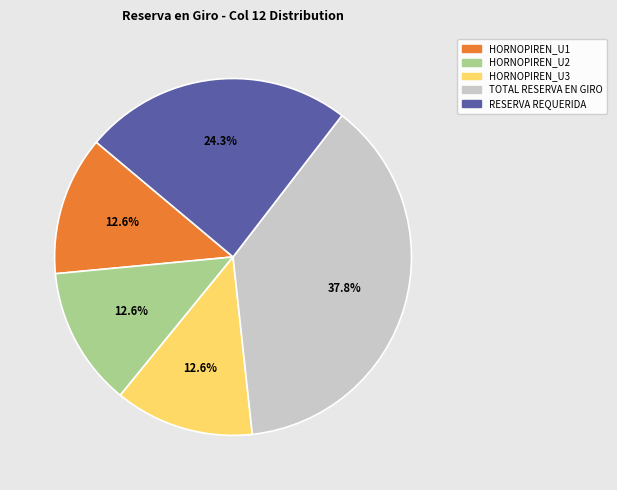

Is there any slice that represents more than half of the pie?

No